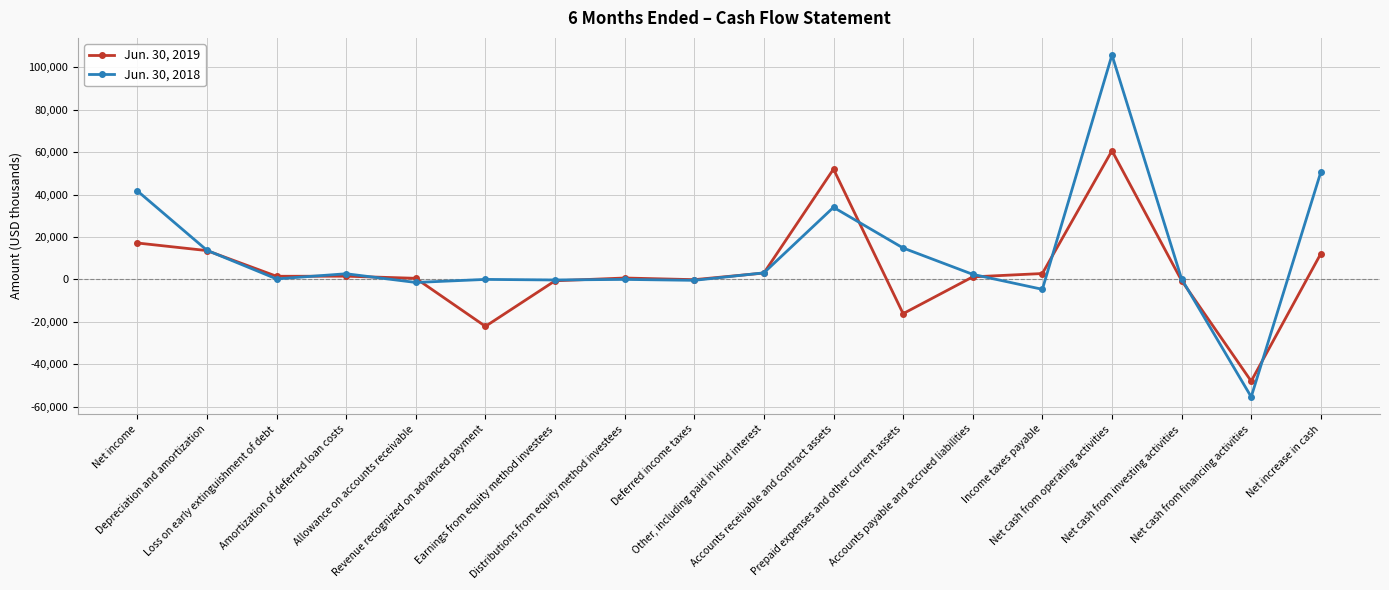

True or false: Jun. 30, 2019 and Jun. 30, 2018 intersect in this chart.

True